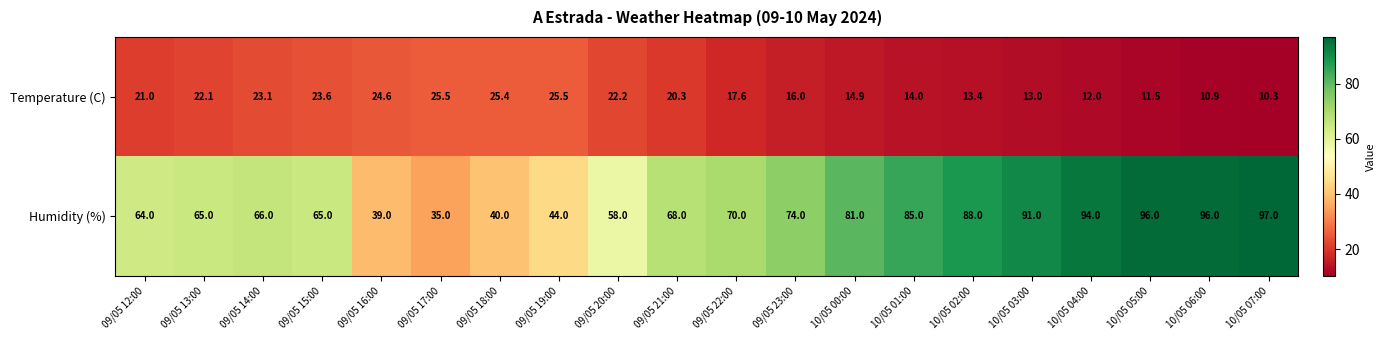

Rank the series at 09/05 17:00 from lowest to highest value.

Temperature (C), Humidity (%)